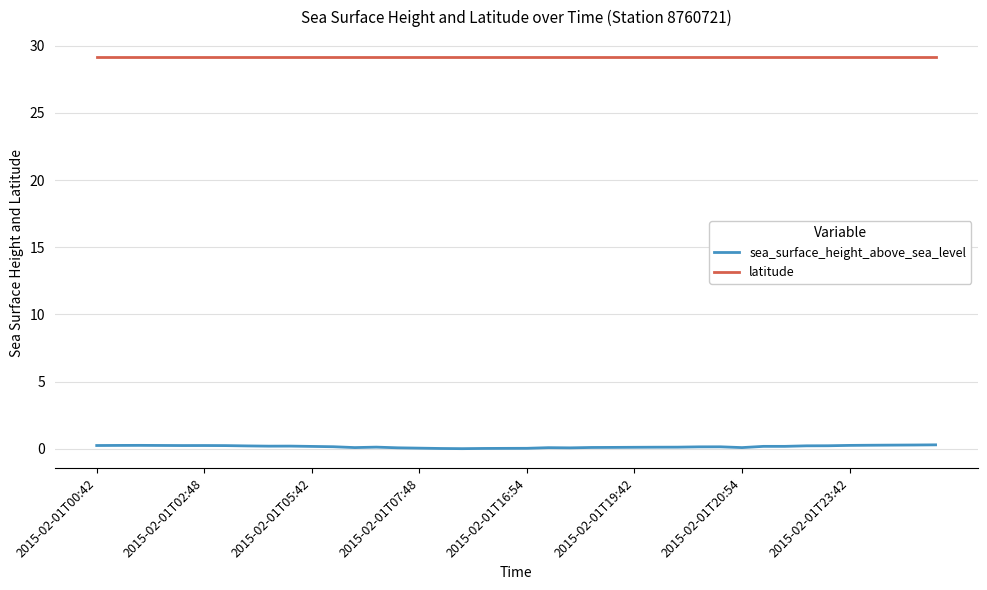

Which series has the largest total across all categories?

latitude